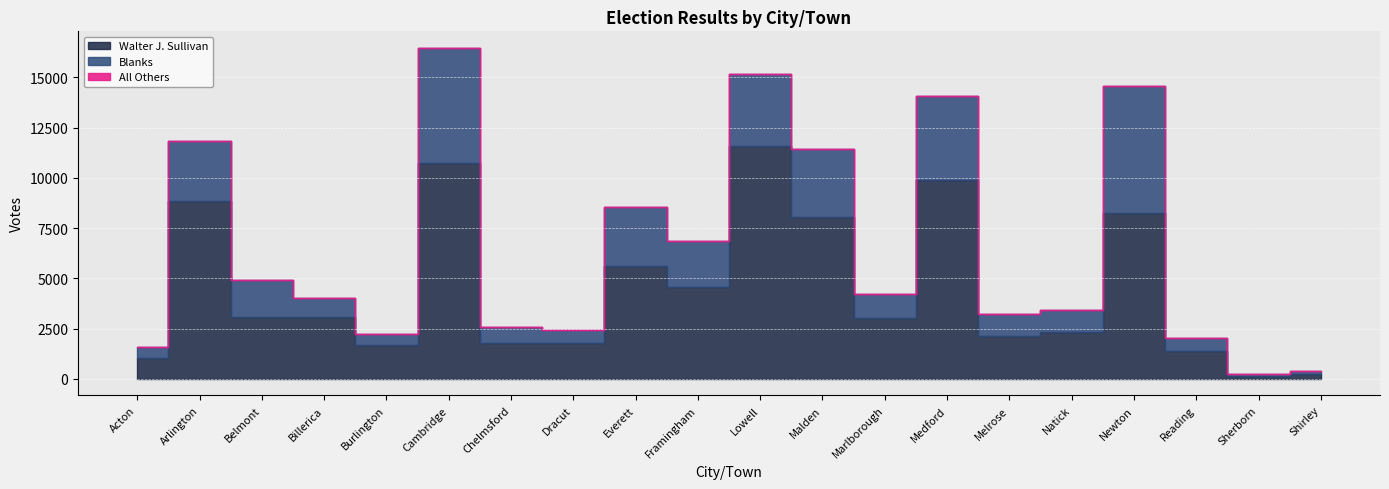

The value of All Others at Cambridge is 1. True or false?

False